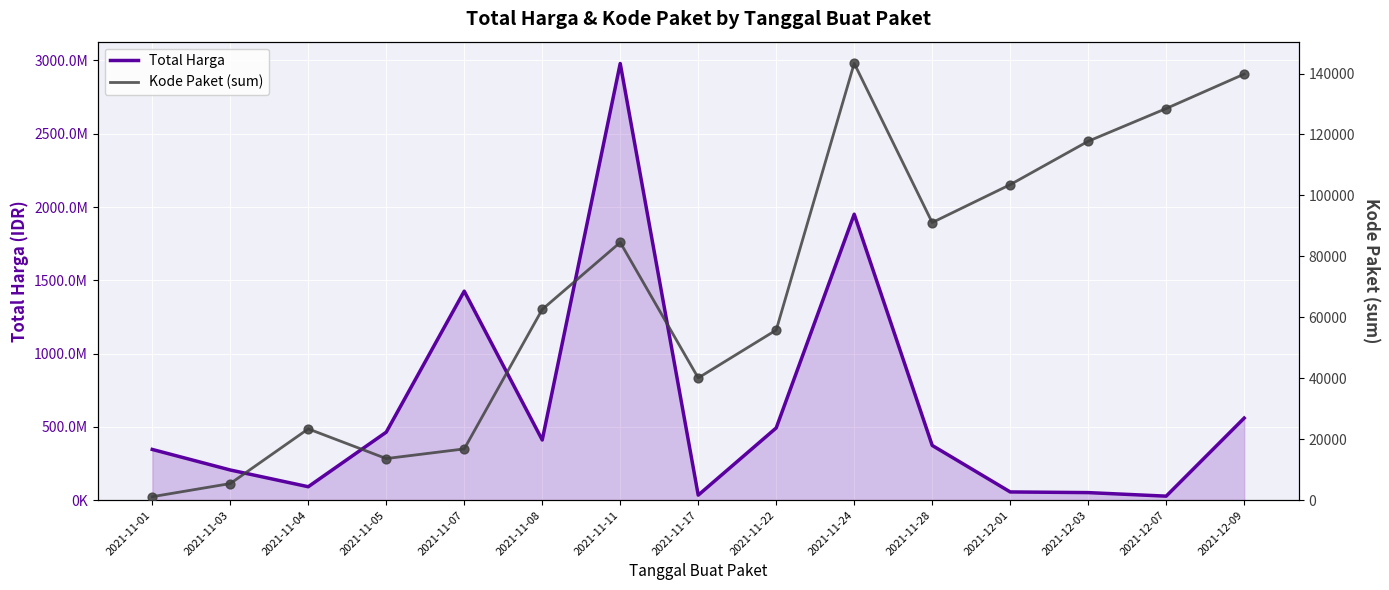

Which series has the largest total across all categories?

Total Harga